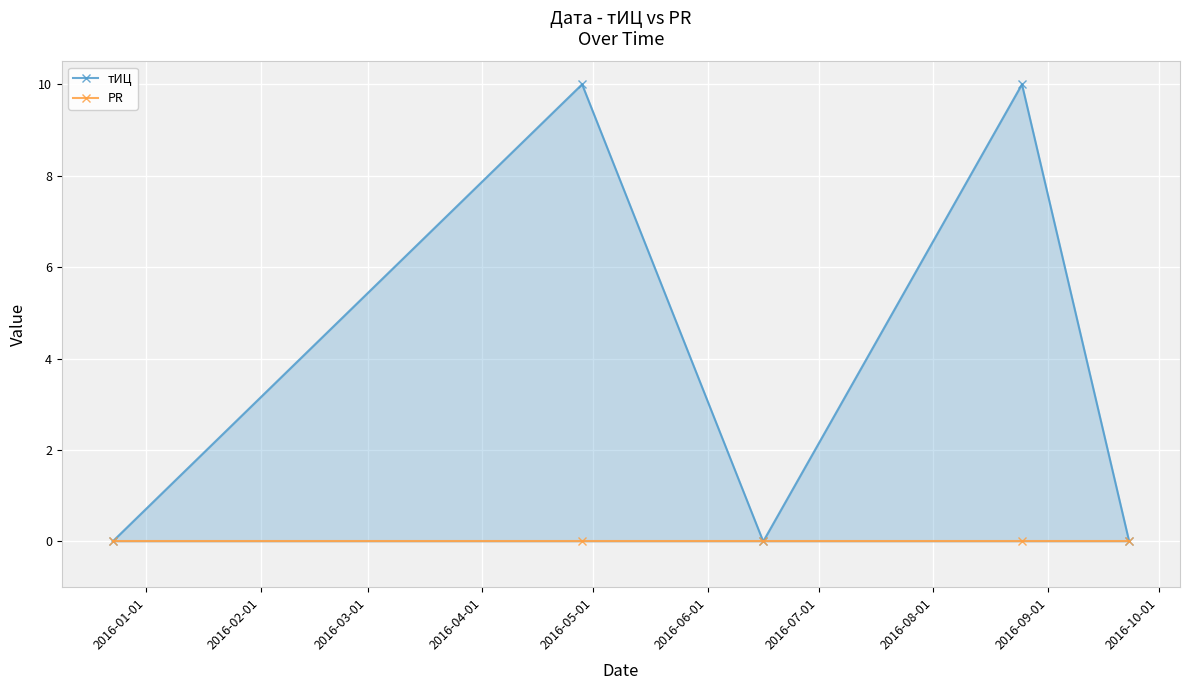

At which label does PR reach its minimum?

2016-01-01